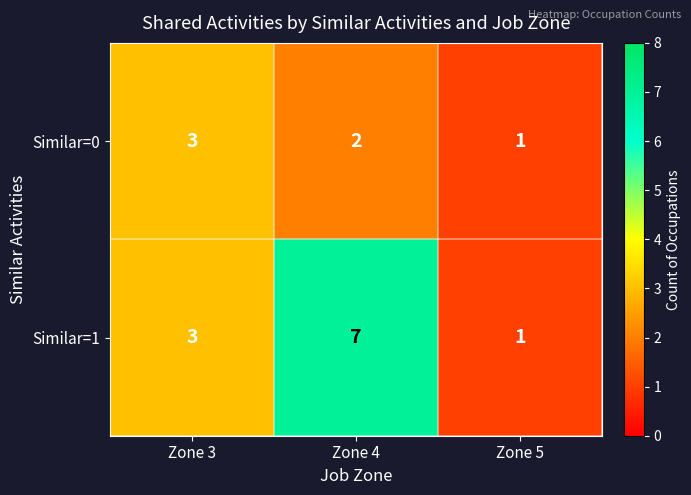

Rank the series by their maximum value, from highest to lowest.

Similar=1, Similar=0